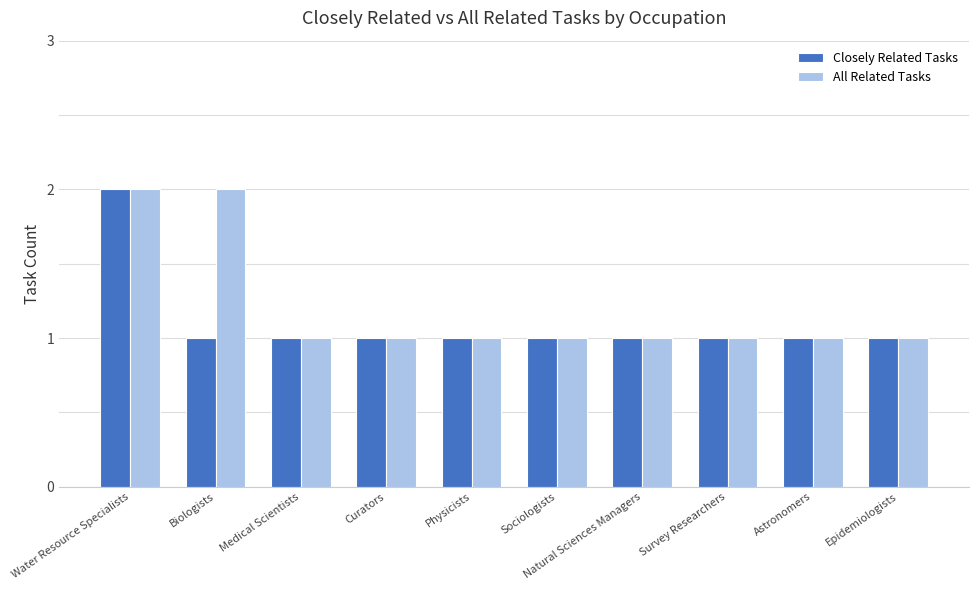

Count the Closely Related Tasks values in the range 1 to 2.

10